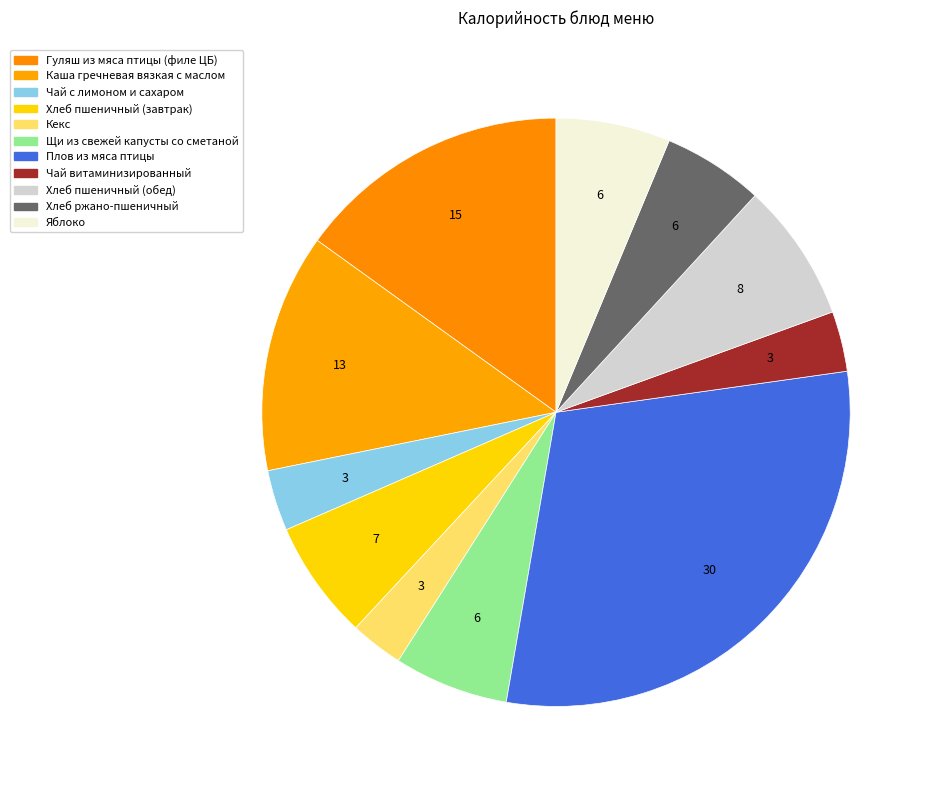

How many slices are in this pie chart?

11